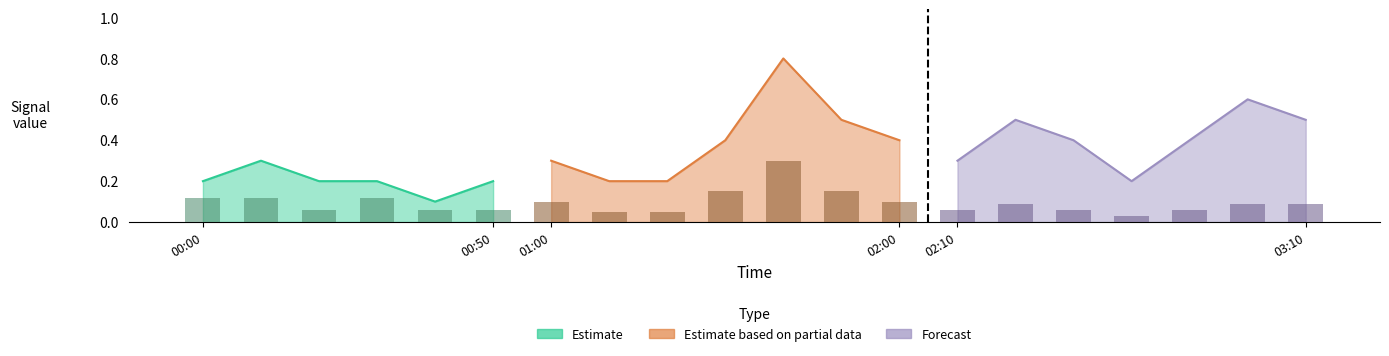

Rank the series at 00:30 from highest to lowest value.

Estimate, Estimate based on partial data, Forecast